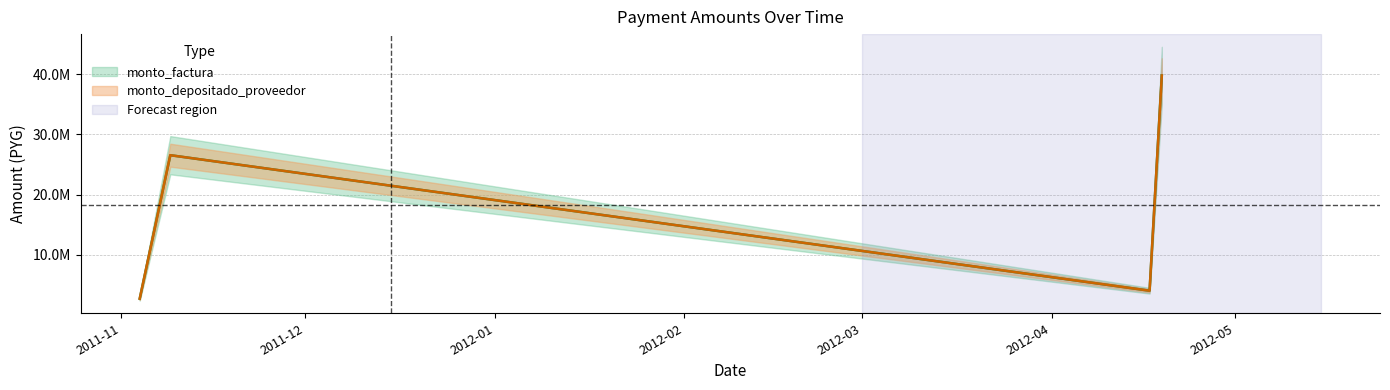

What is the sum of all monto_depositado_proveedor values?

73000000